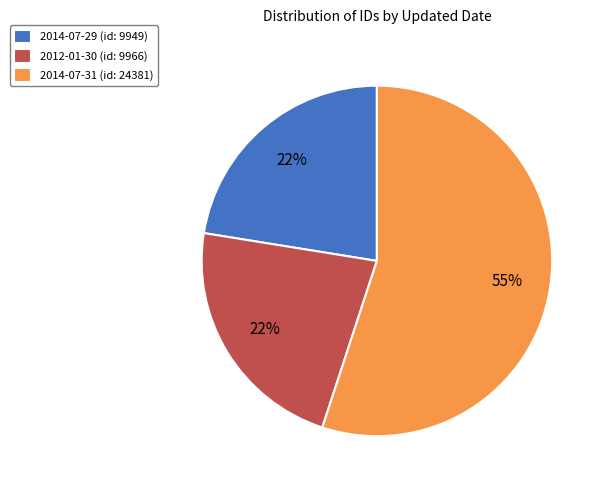

Which slice represents more than half of the pie?

2014-07-31